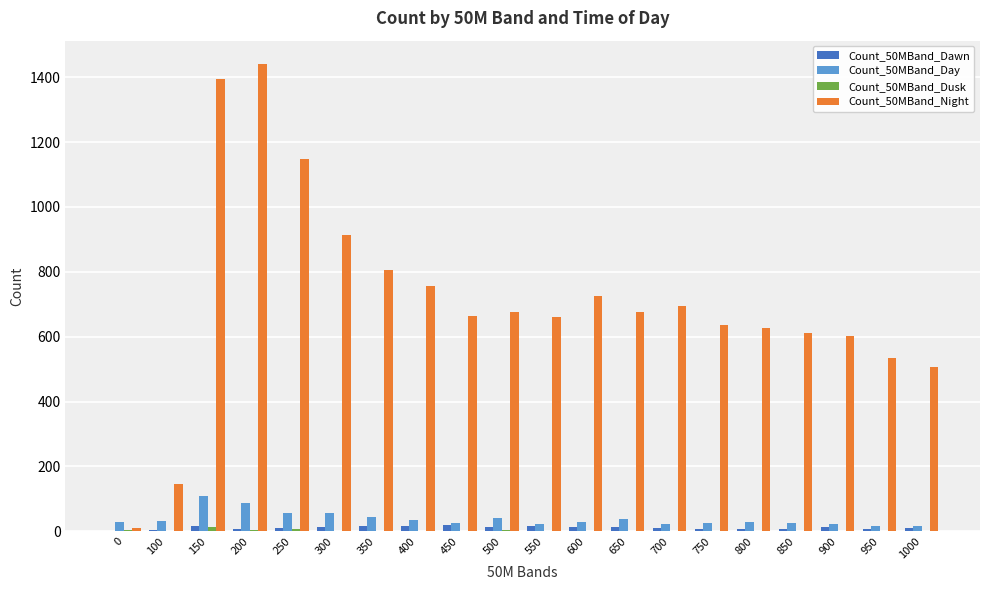

Which series has the largest total across all categories?

Count_50MBand_Night